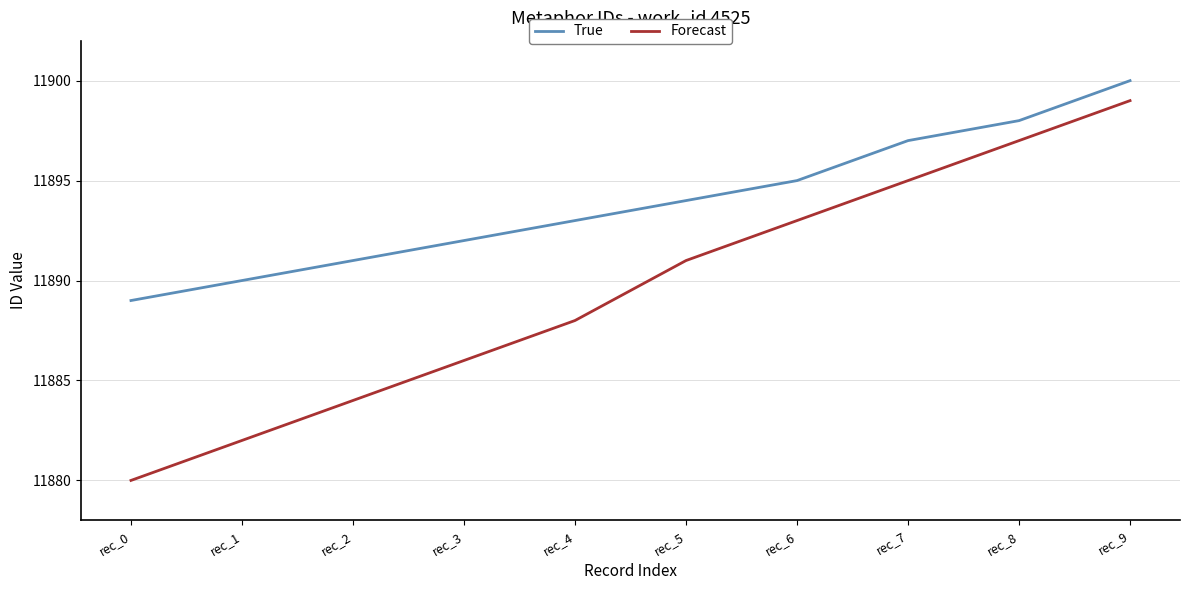

Rank the series by their maximum value, from lowest to highest.

Forecast, True